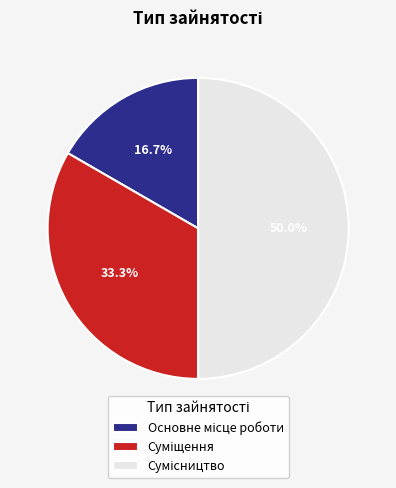

How many segments does this pie chart have?

3